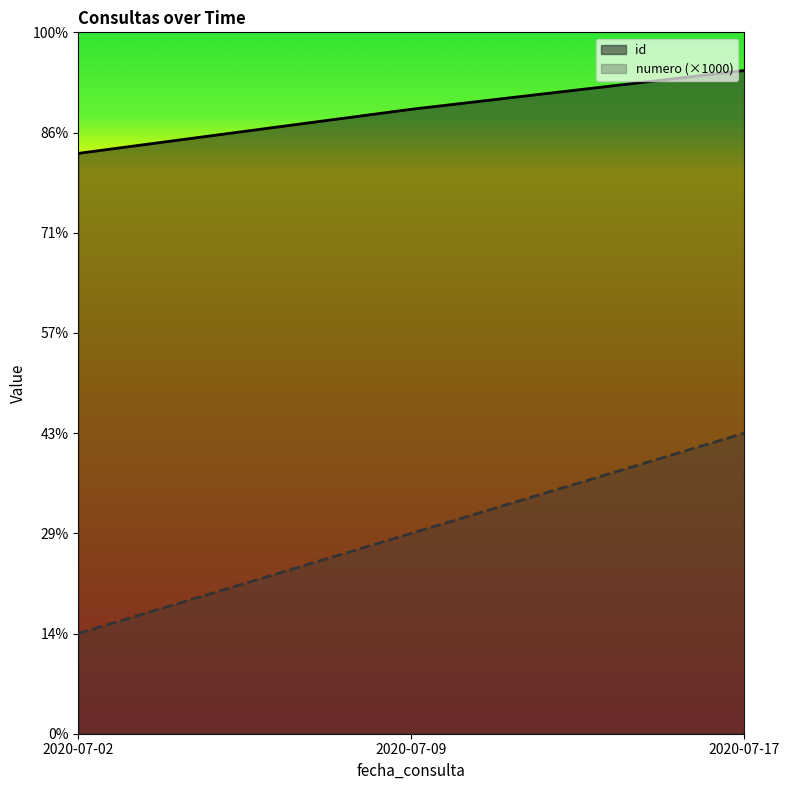

Count the numero values in the range 1000 to 3000.

3